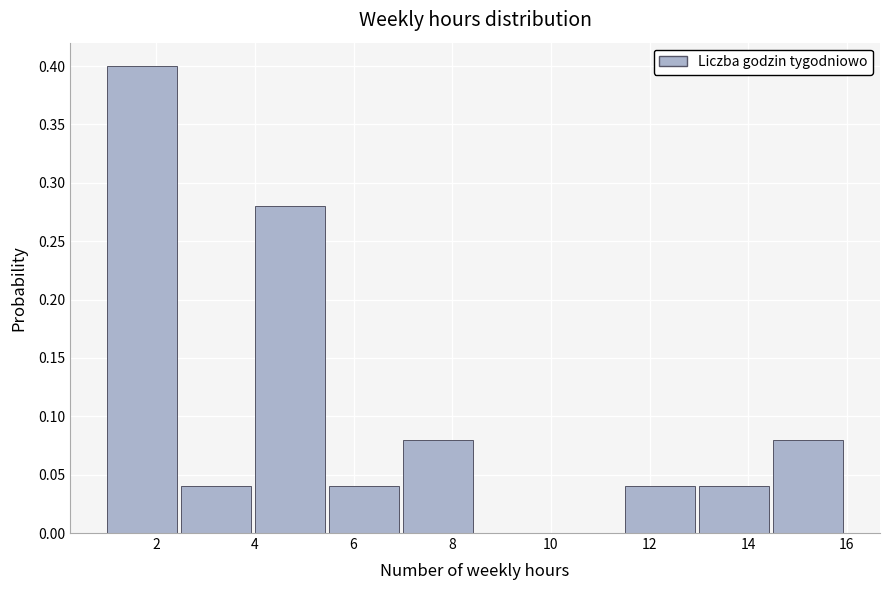

Over which range of the x-axis is the bar tallest?

1.0 to 2.5